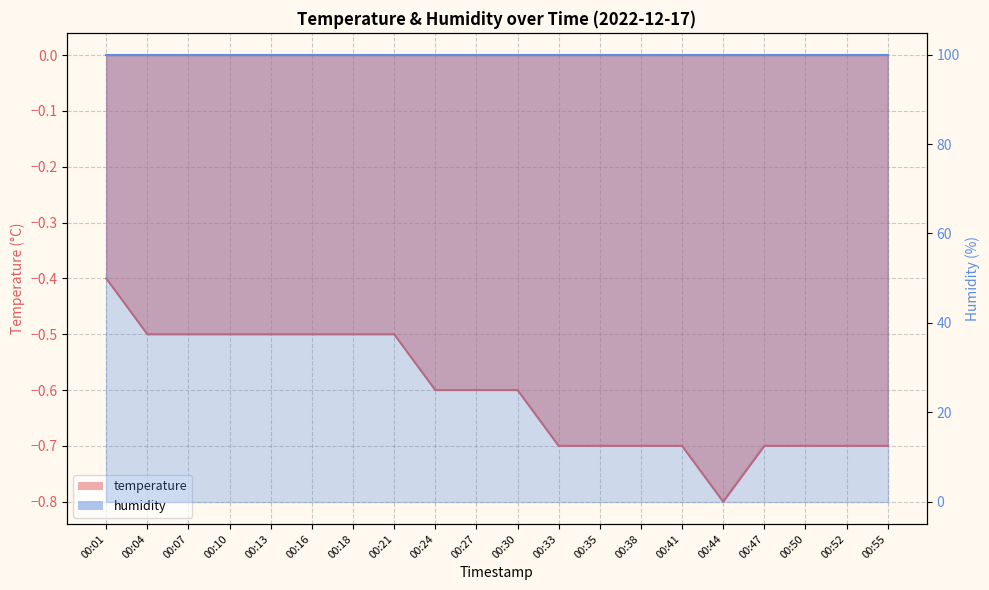

What is the difference between the second highest and second lowest values?

0.2